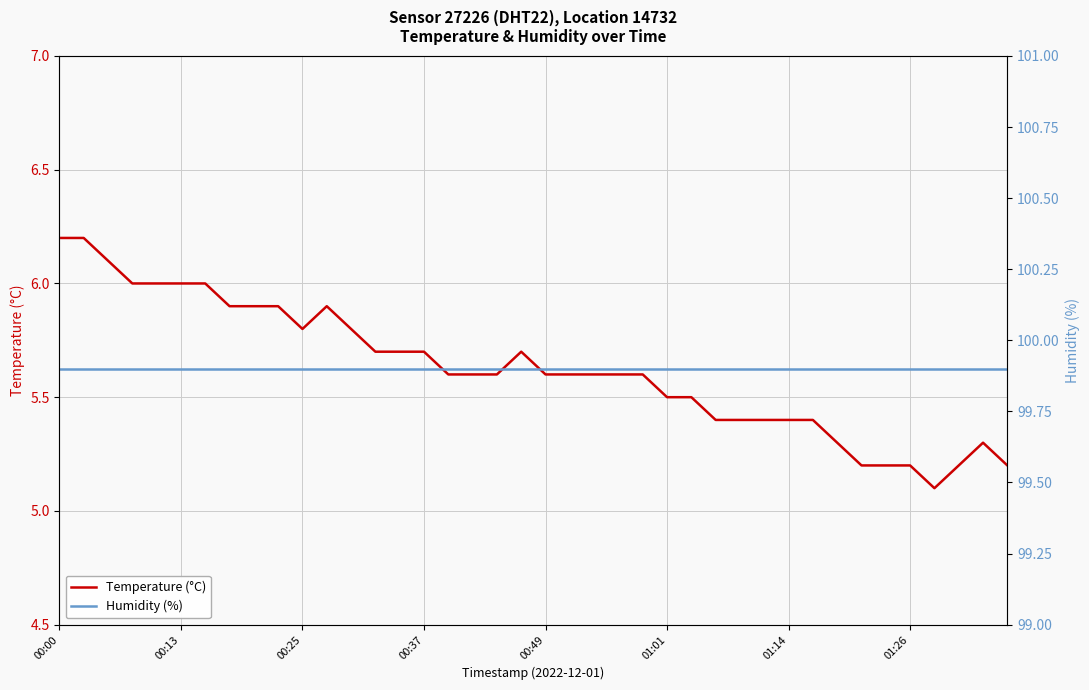

The Humidity (%) series shows 99.9 at 17. True or false?

True